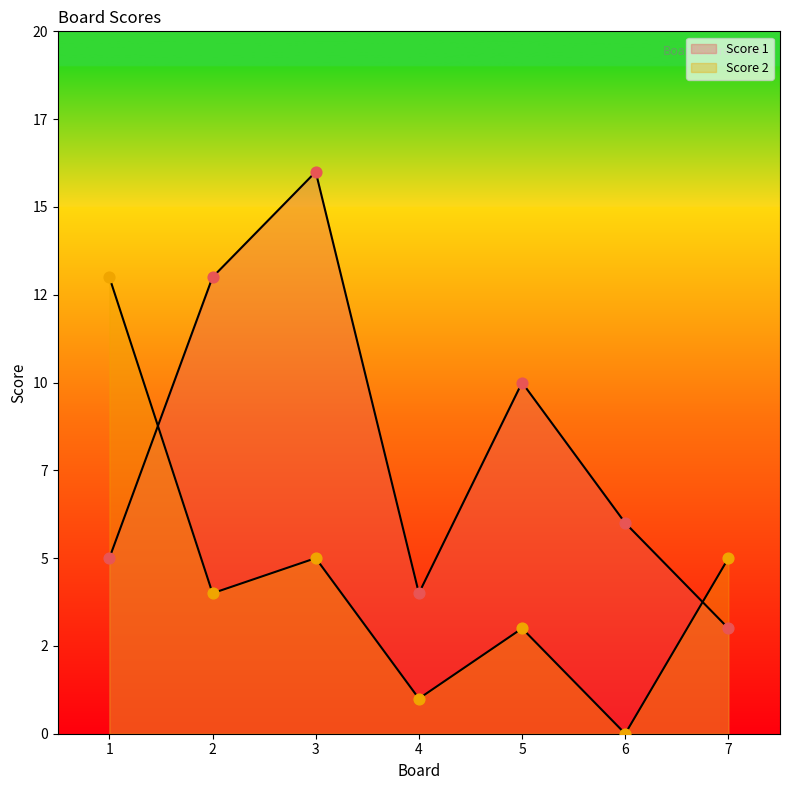

At how many categories does at least one series exceed 3?

7